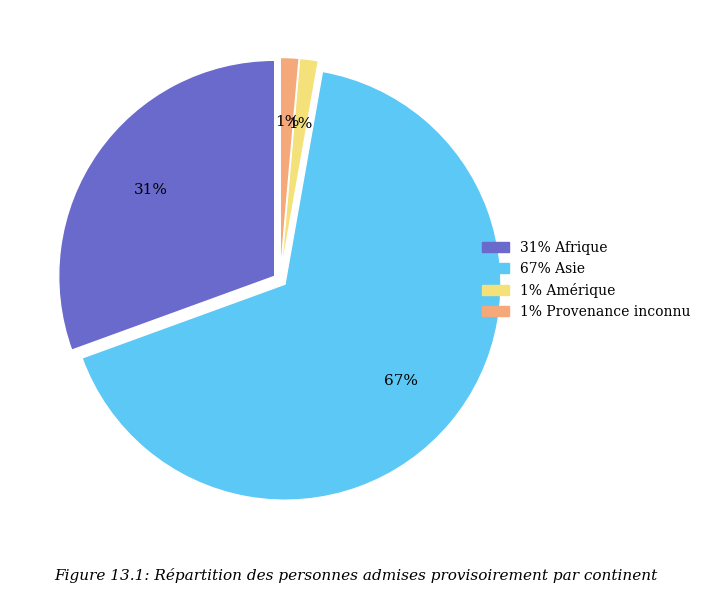

To the nearest percent, what is the average slice percentage?

25%